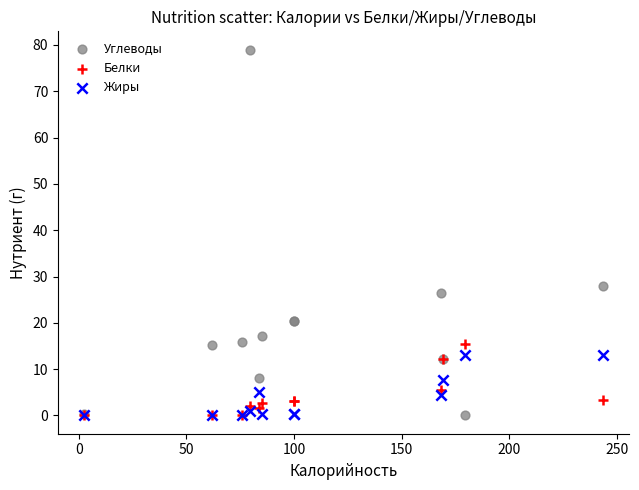

Across all series, what Y value is closest to 39?

27.9